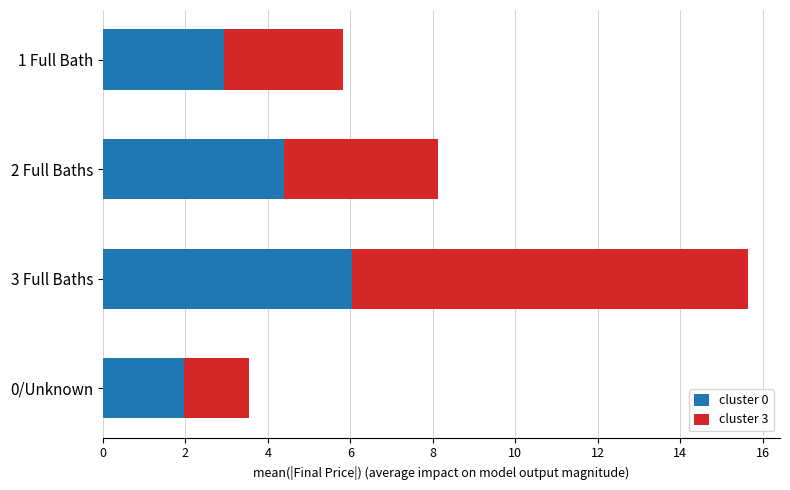

What is the sum of all cluster 0 values?

15.3